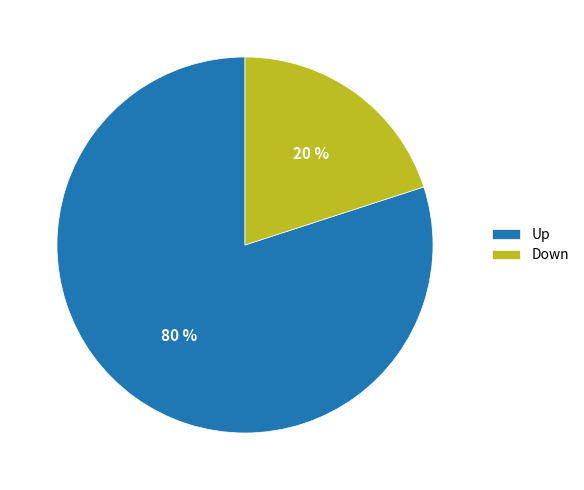

Rank the categories by value from lowest to highest.

Down, Up